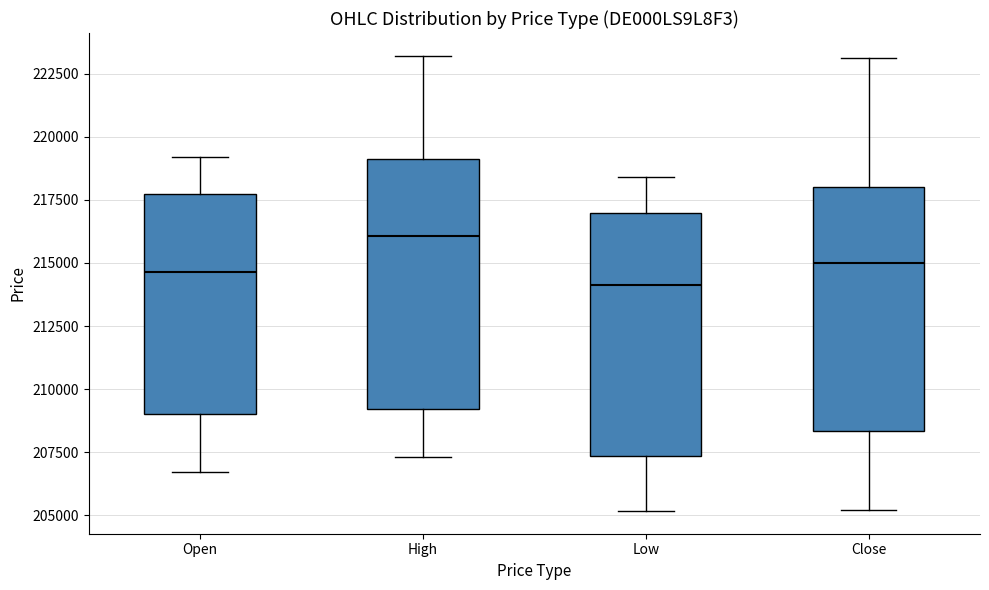

Reading left to right, transcribe this box plot: for each box, give where its median line is, the range the box spans, and where its two whiskers end, as read against the y-axis. The values are not printed on the chart, so give them approximately, as read against the axis.

Open: median 214500, box 209000 to 217500, whiskers 206500 to 219000
High: median 216000, box 209000 to 219000, whiskers 207500 to 223000
Low: median 214000, box 207500 to 217000, whiskers 205000 to 218500
Close: median 215000, box 208500 to 218000, whiskers 205000 to 223000